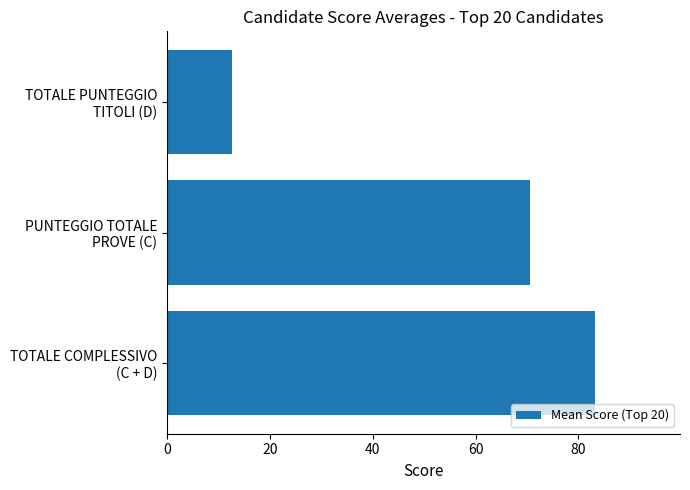

What is the minimum value shown in the chart?

12.5